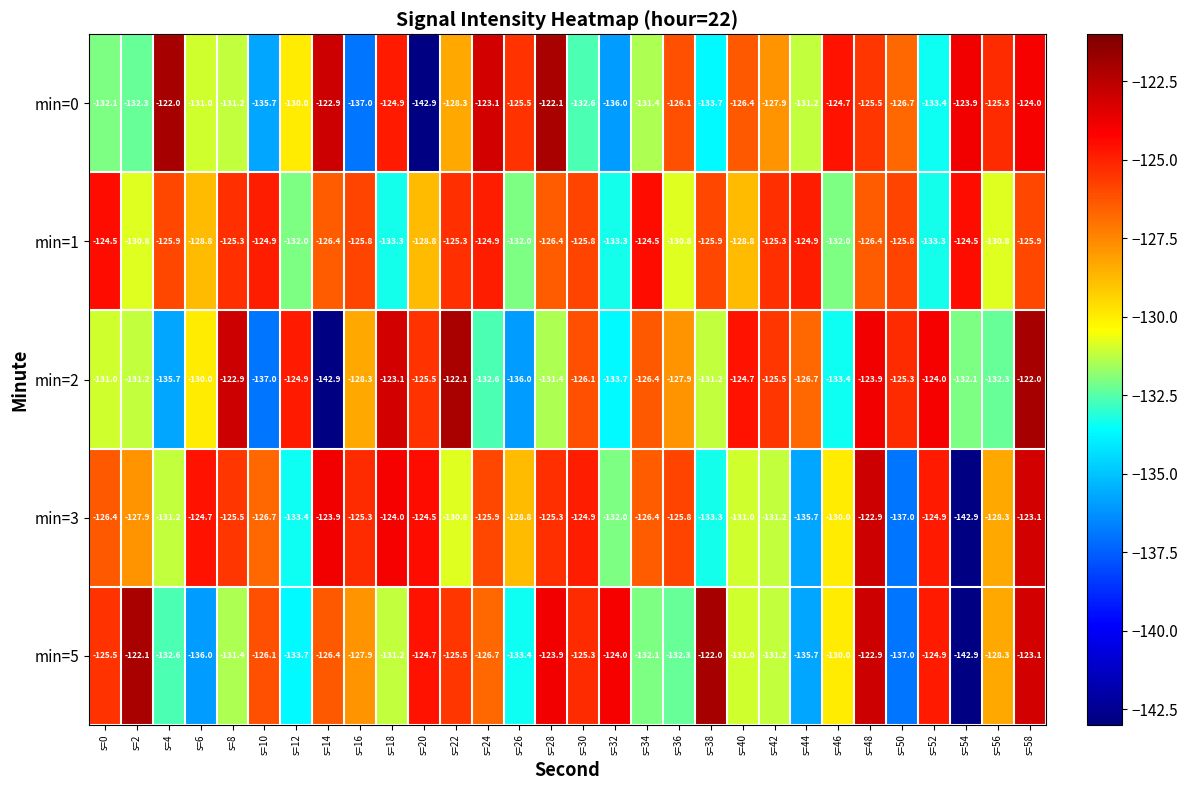

What is the difference between the min=0 values at s=30 and s=48?

7.1